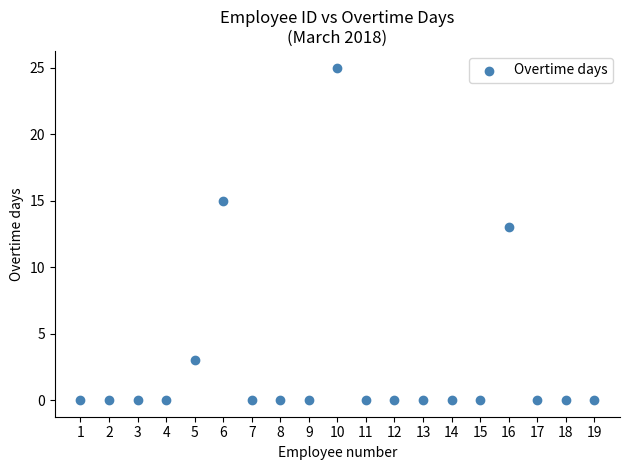

What is the range of X values (max minus min)?

18